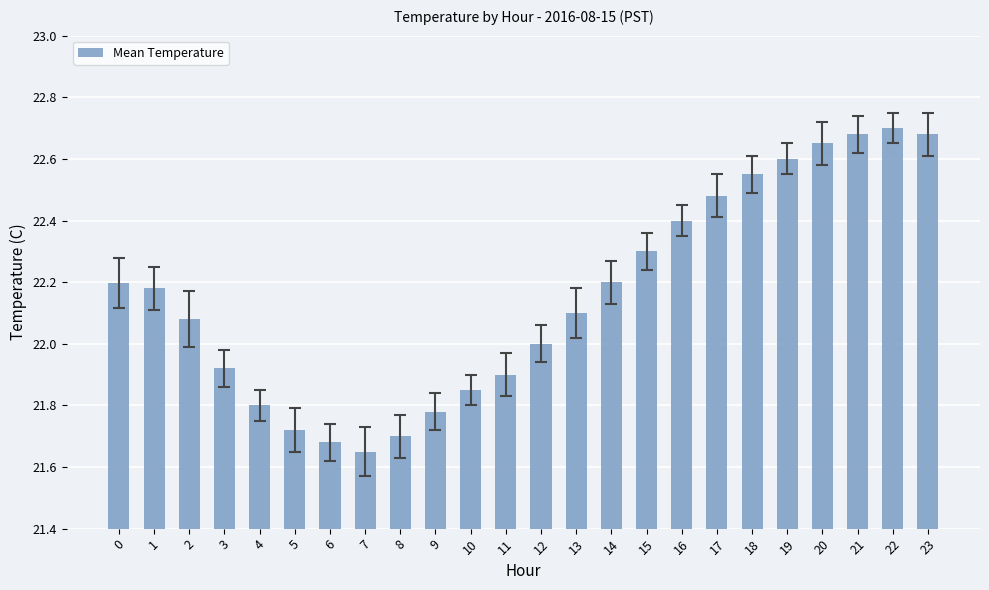

Approximately how many times larger is the value at 1 compared to 0?

1.0